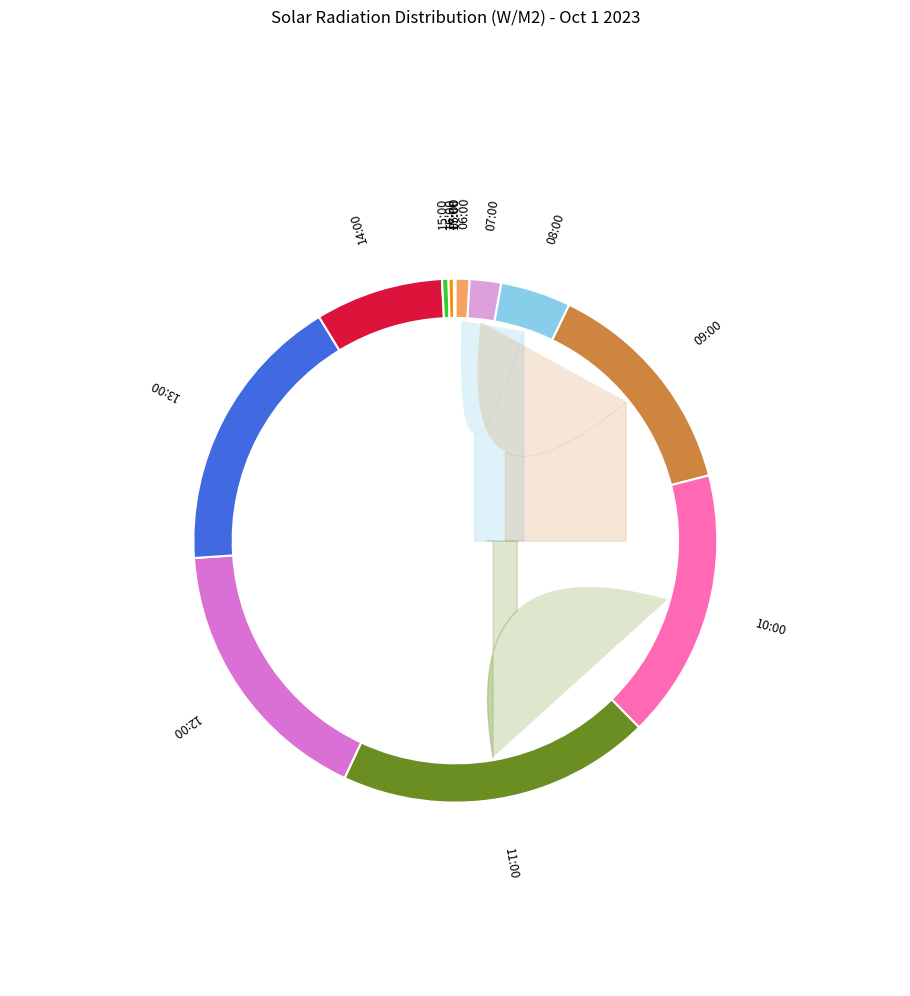

Rank the categories by value from highest to lowest.

11:00, 13:00, 12:00, 10:00, 09:00, 14:00, 08:00, 07:00, 06:00, 15:00, 16:00, 05:00, 17:00, 21:00, 18:00, 20:00, 19:00, 00:00